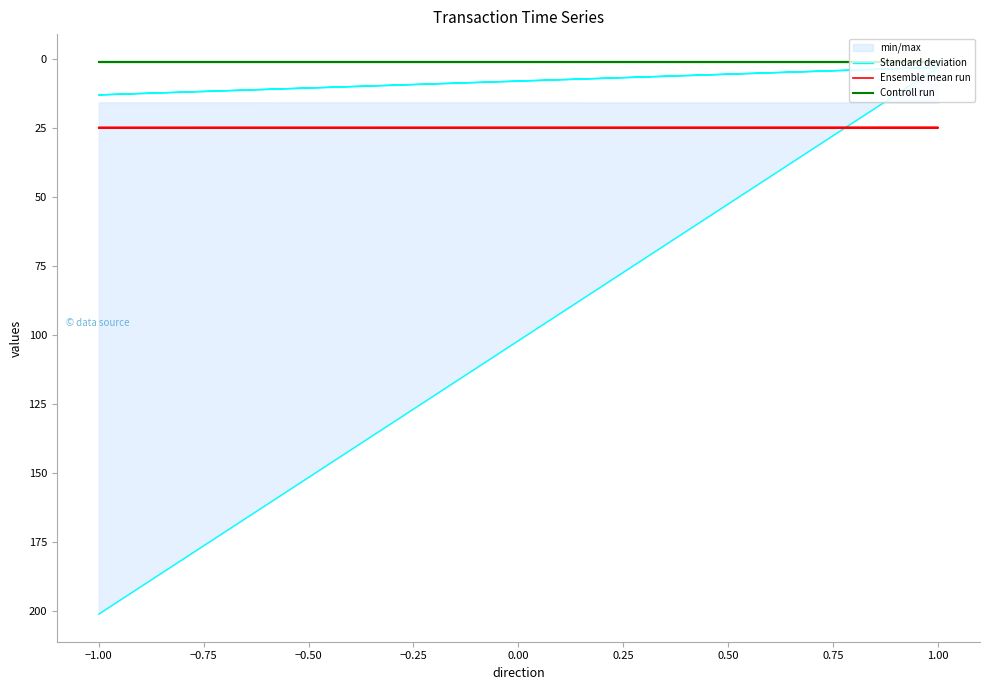

How many lines are shown in the chart?

3